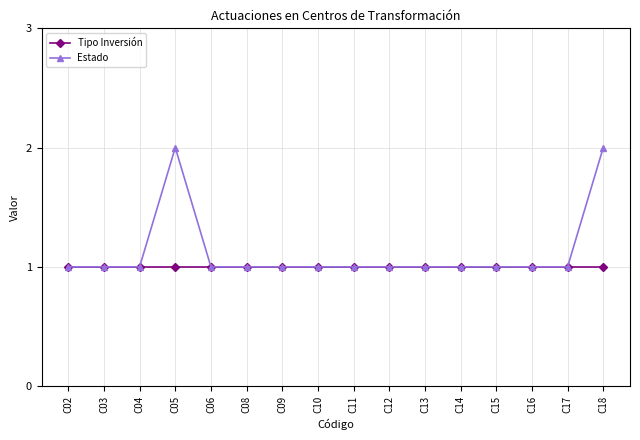

Rank the series by their average value, from lowest to highest.

Tipo Inversión, Estado